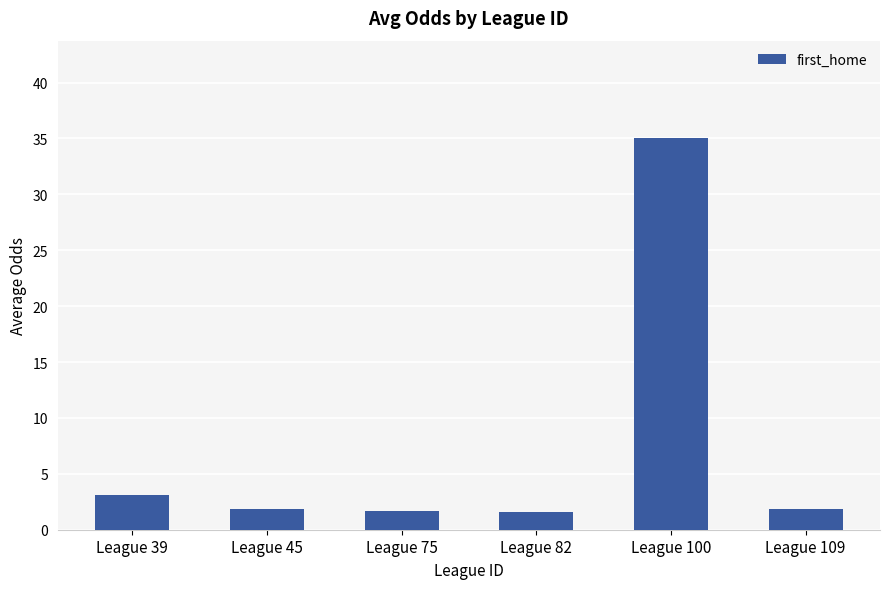

Does the chart contain any negative values?

No